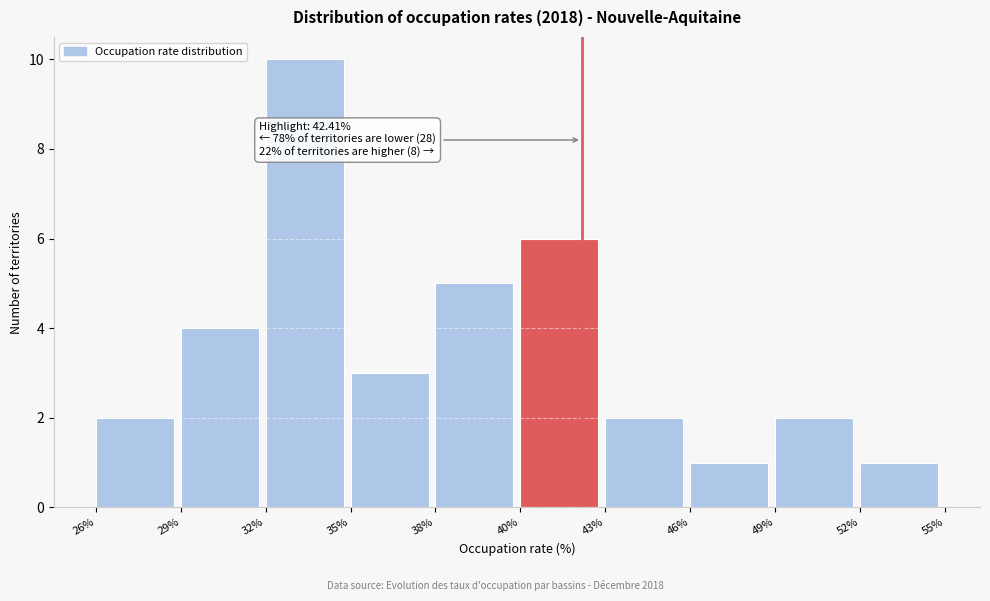

Reading left to right, transcribe all the data shown in this chart.

2	4	10	3	5	6	2	1	2	1